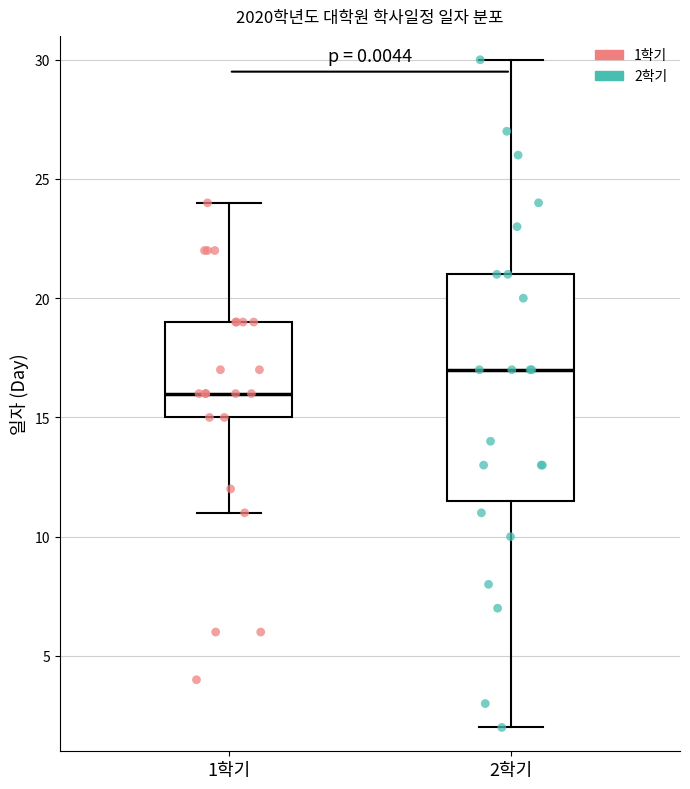

Which box is the tallest, from its lower edge to its upper edge?

2학기